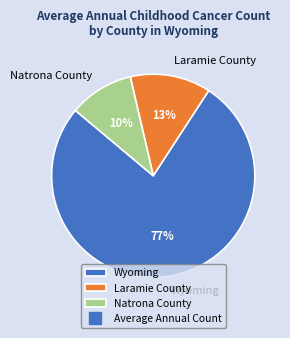

Does any single category account for the majority?

Yes